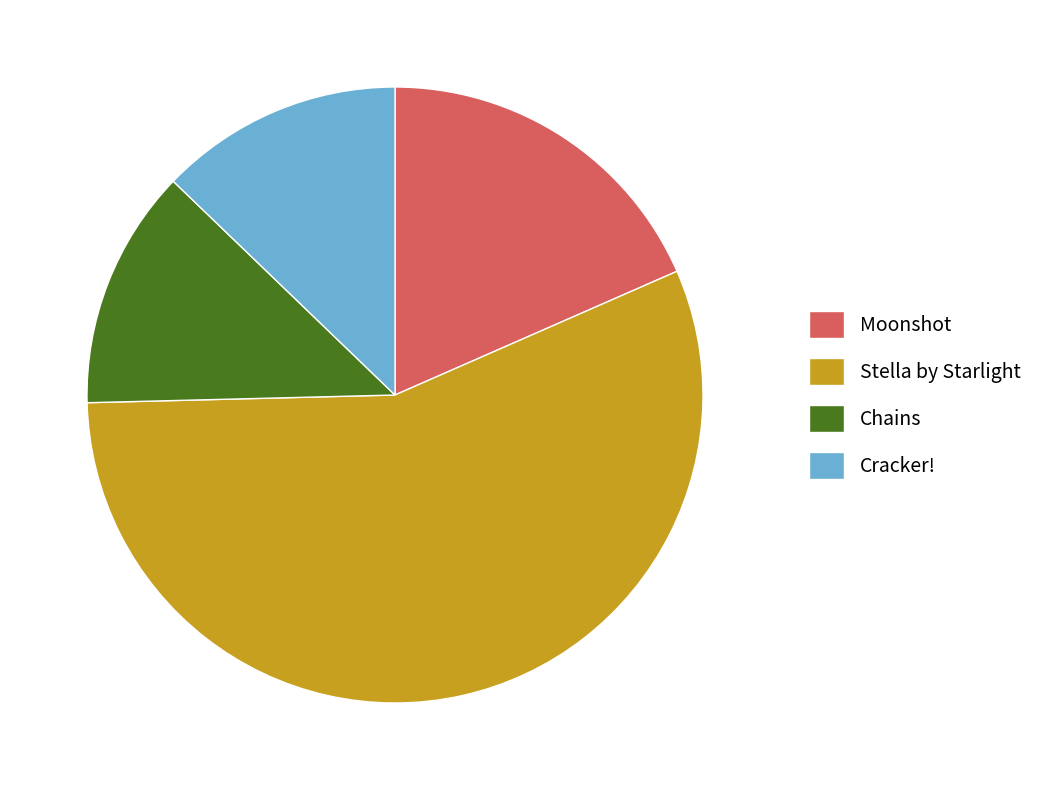

How many segments does this pie chart have?

4